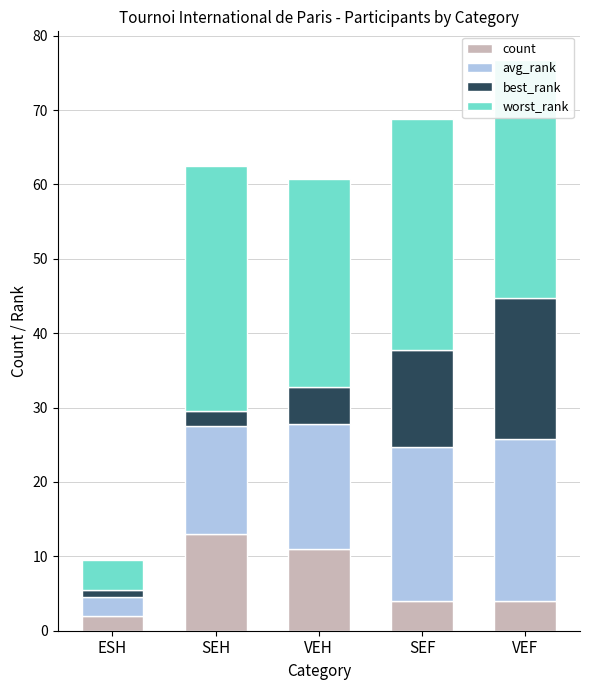

Count the number of categories in the chart.

5